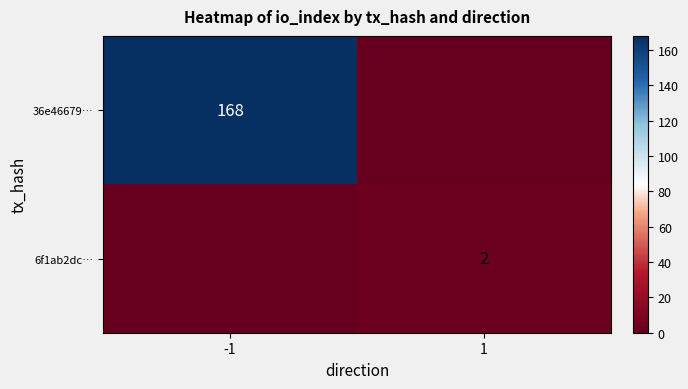

Is the value of 6f1ab2dc… at 1 greater than the value of 36e46679… at -1?

No